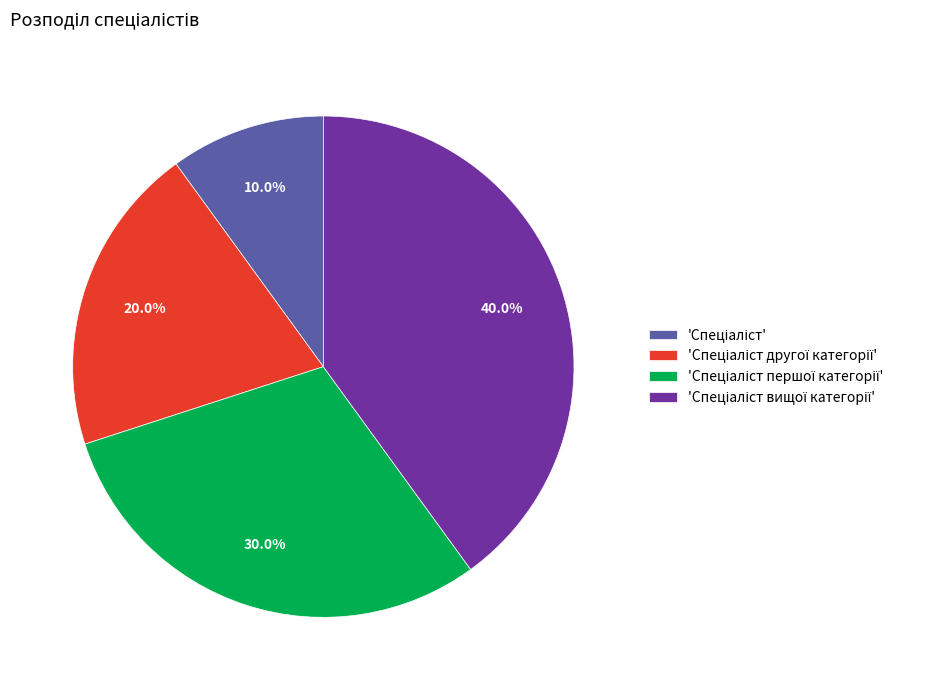

Is there any slice that represents more than half of the pie?

No